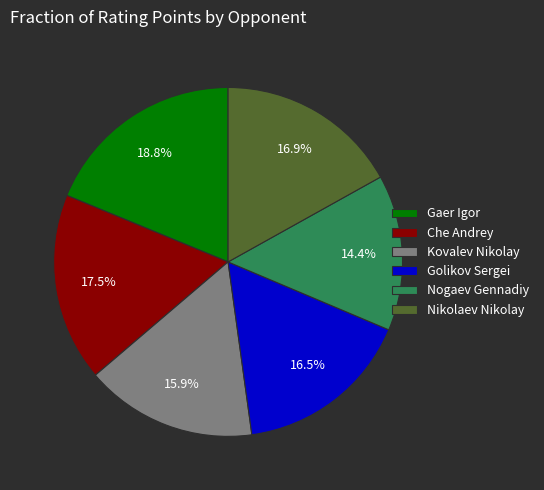

Does any single category account for the majority?

No